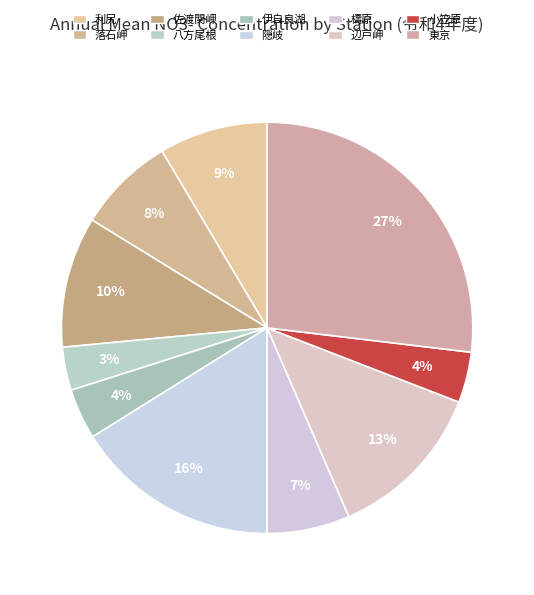

What percentage is NOT represented by 利尻?

91.5%